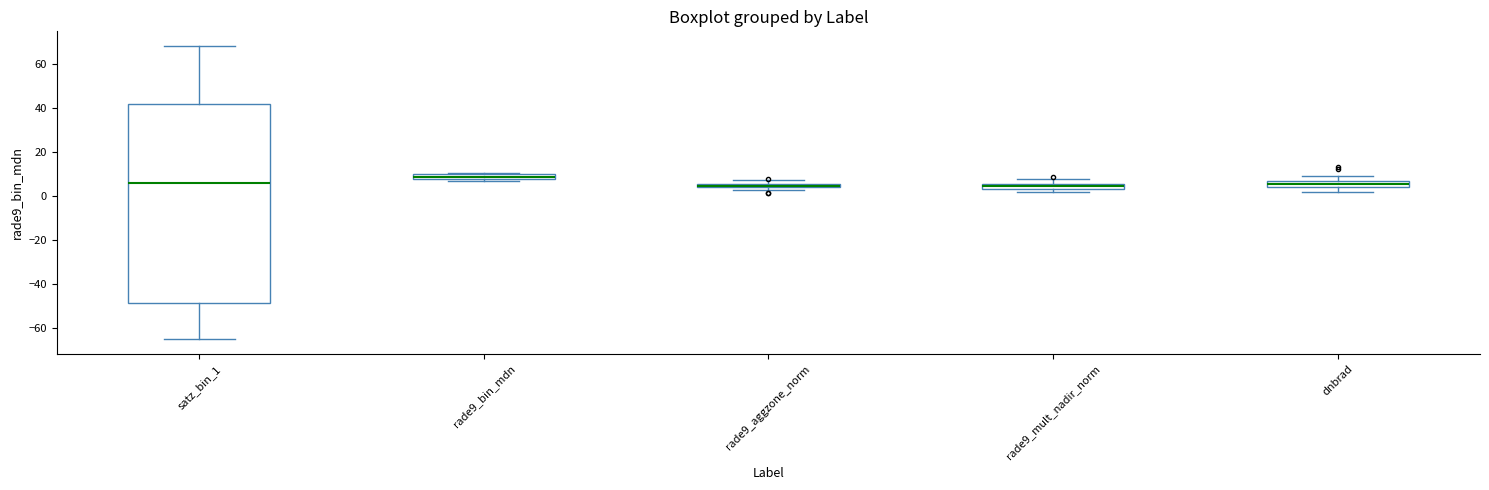

Where does the median line of the box for satz_bin_1 sit on the y-axis? The values are not printed on the chart, so give them approximately, as read against the axis.

6